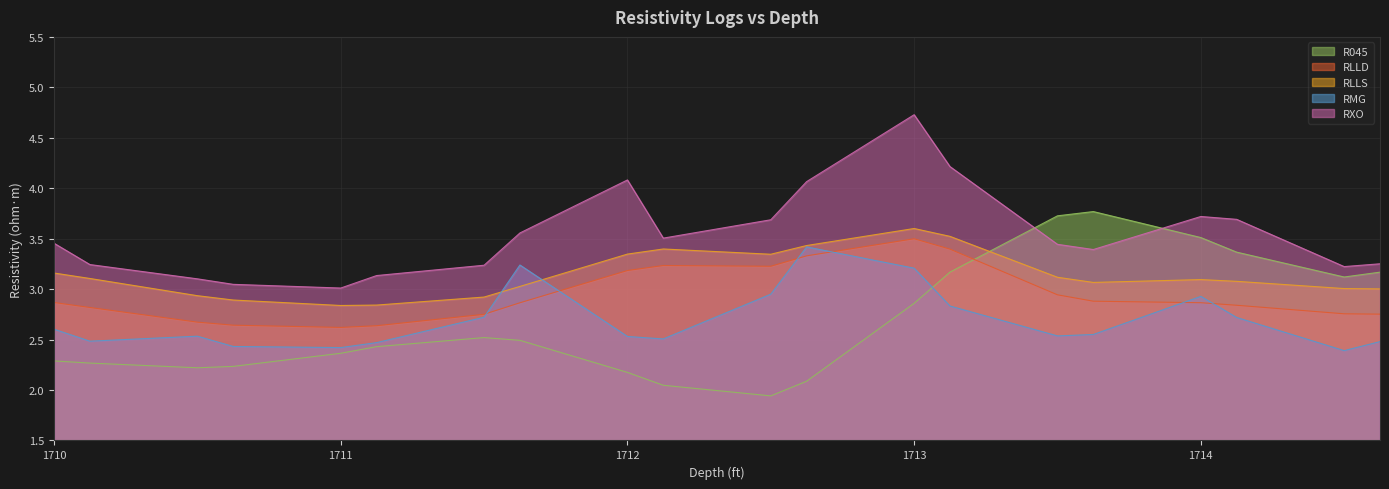

At which category does the chart reach its minimum across all series?

1712.5